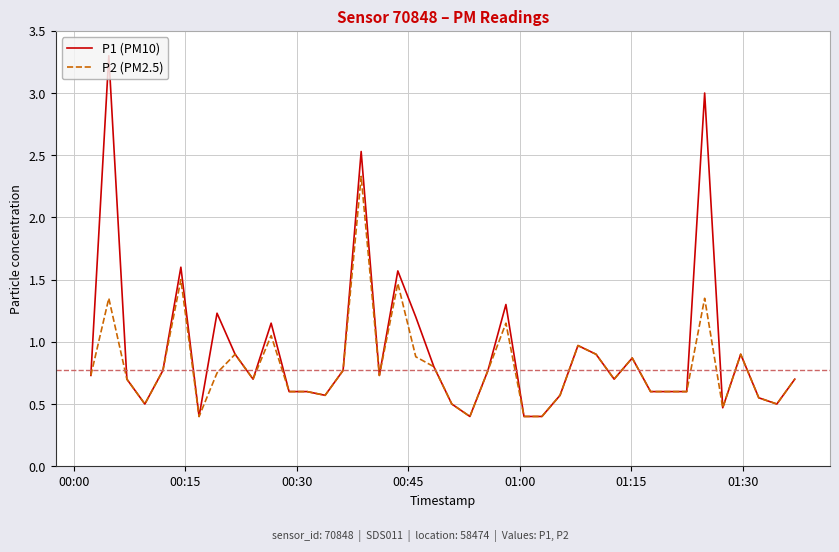

What is the maximum value for P2 (PM2.5)?

2.3